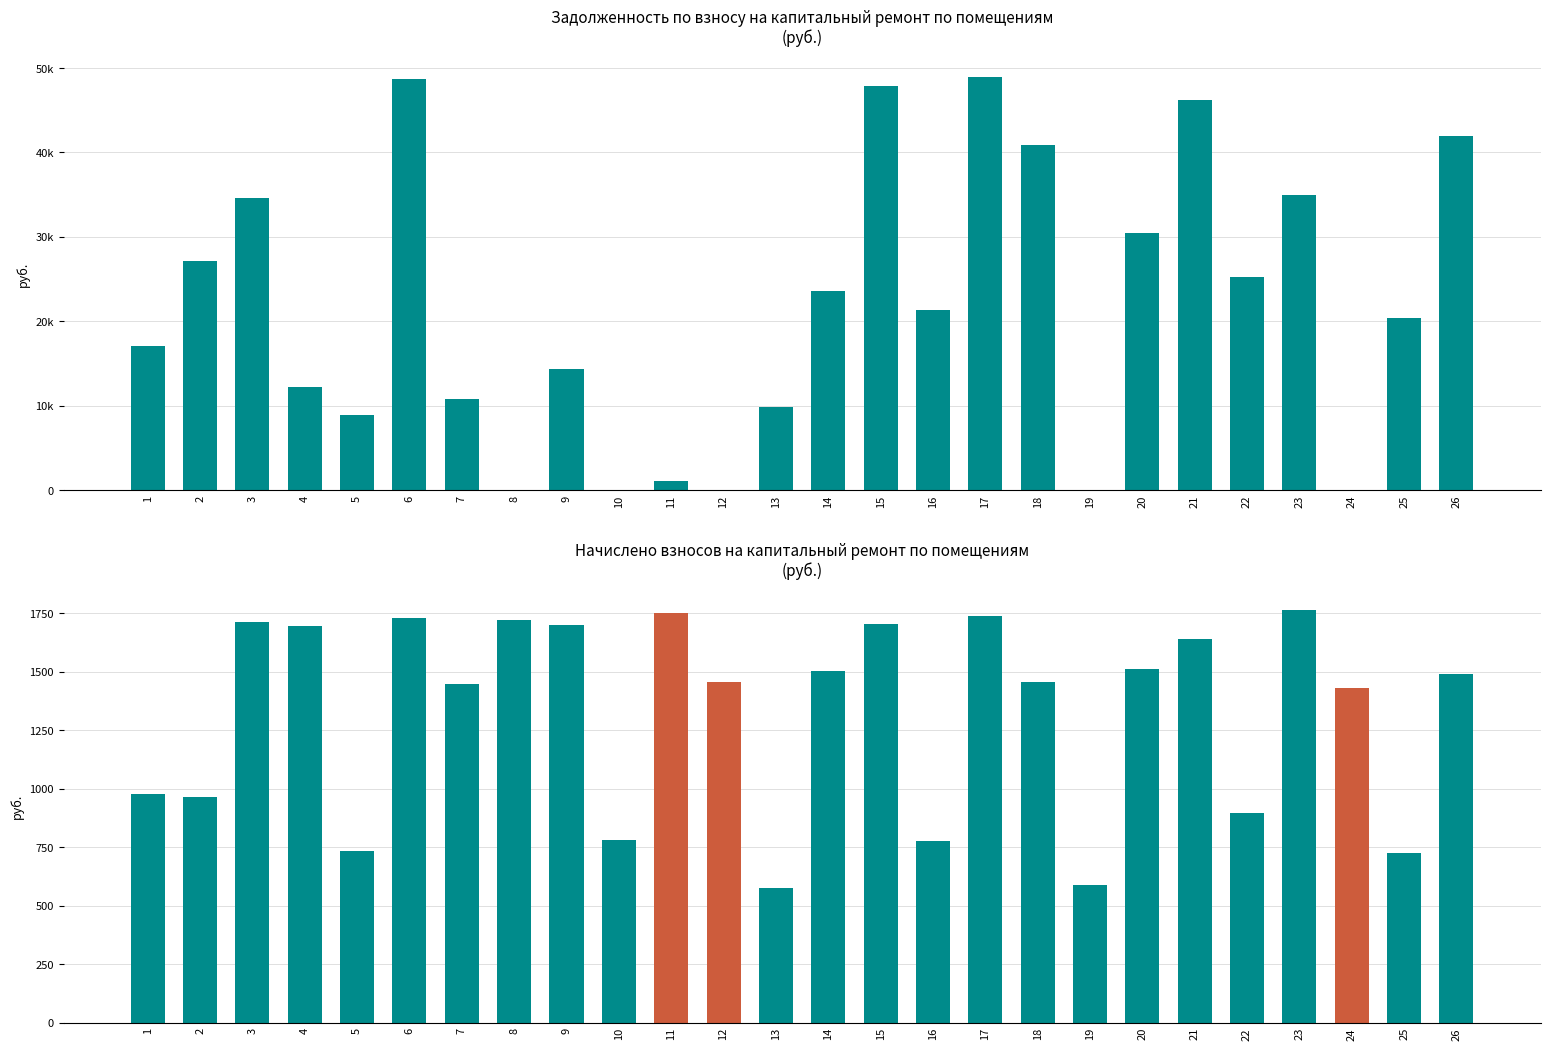

True or false: начислено has a value of 781.4 at 10.

True